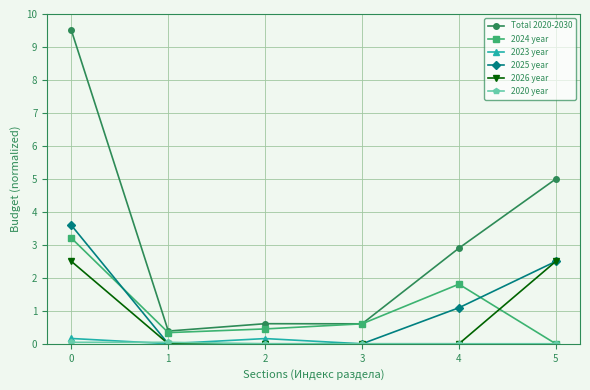

Between which two adjacent categories do 2026 year and 2024 year first intersect?

4 and 5